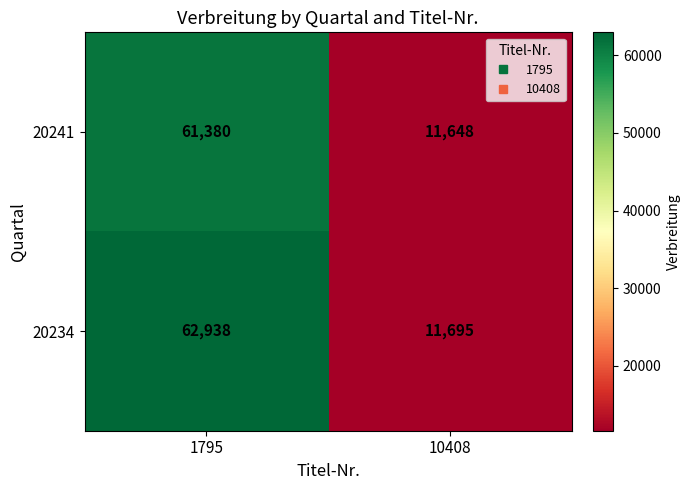

Rank the series by their average value, from highest to lowest.

20234, 20241